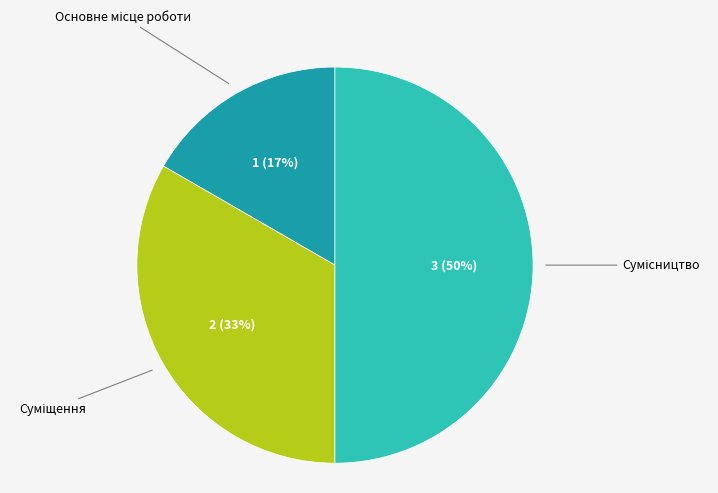

To the nearest percent, what is the average slice percentage?

33%